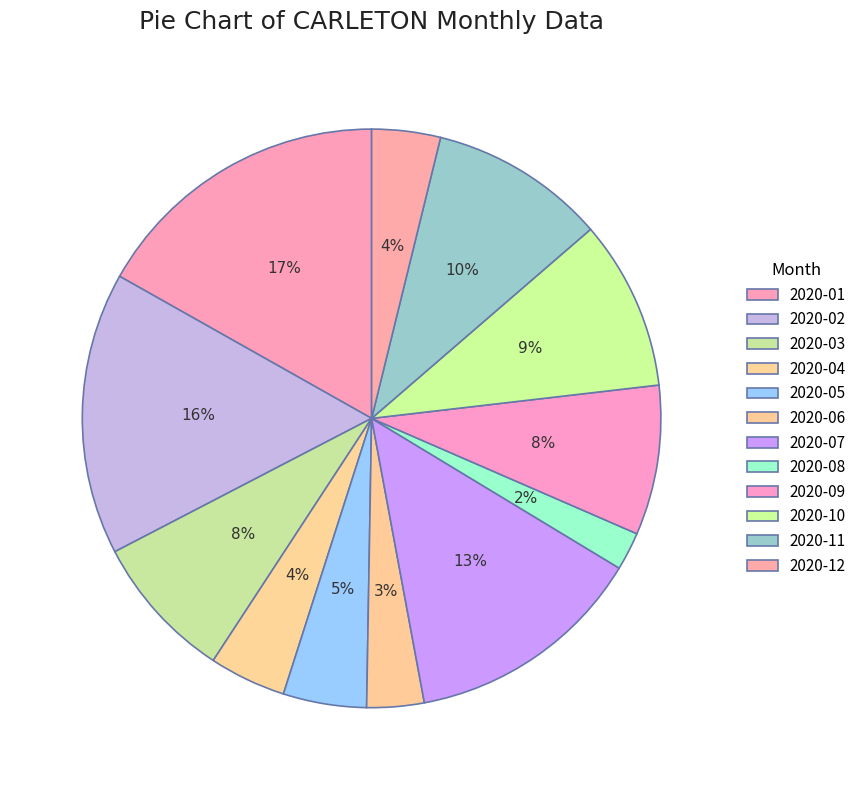

Count the number of slices in the pie.

12